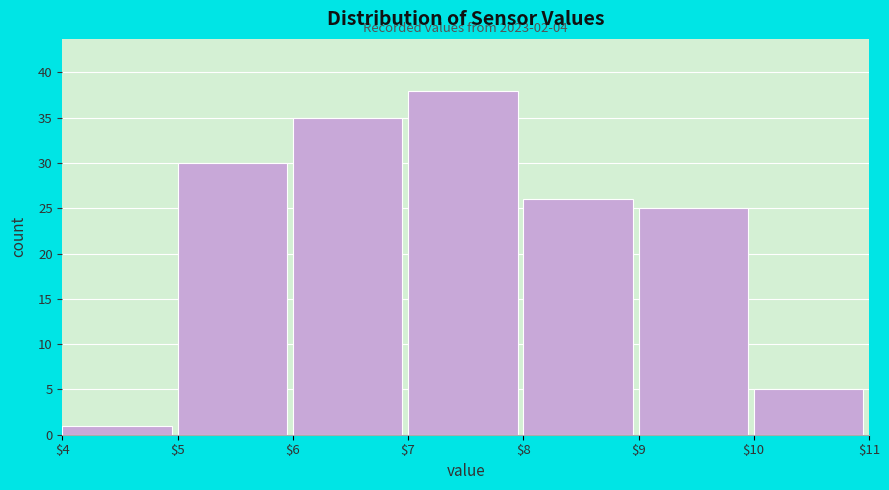

Over which range of the x-axis is the bar tallest?

$7 to $8